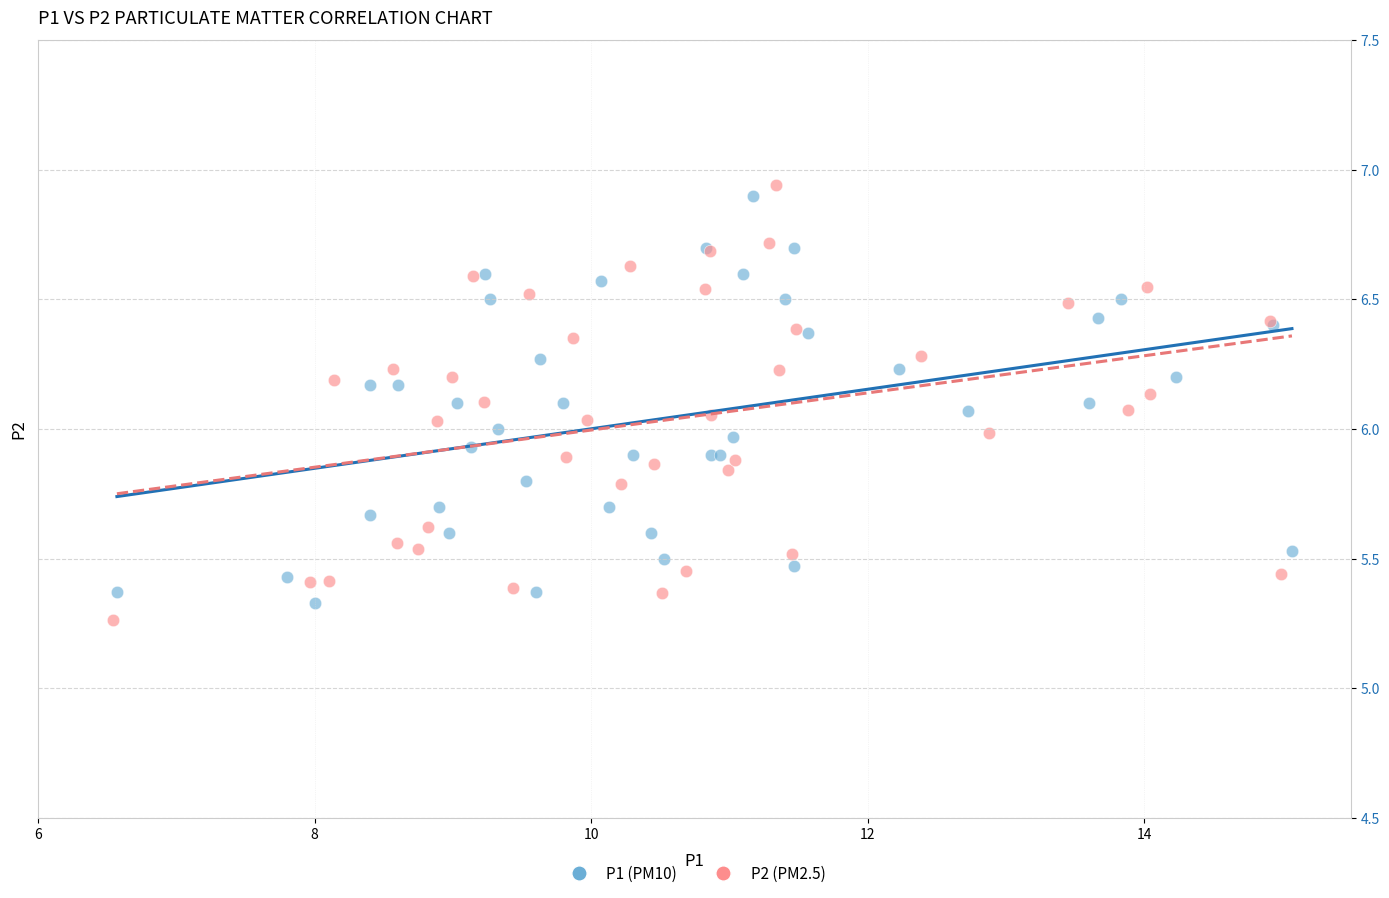

What are all the series names shown in the legend?

P1 (PM10), P2 (PM2.5)